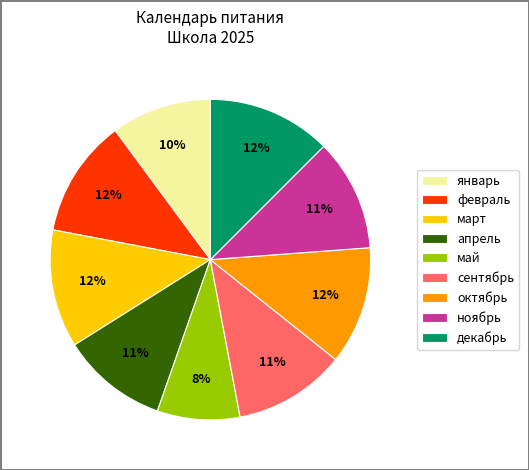

Which slice is the largest?

декабрь